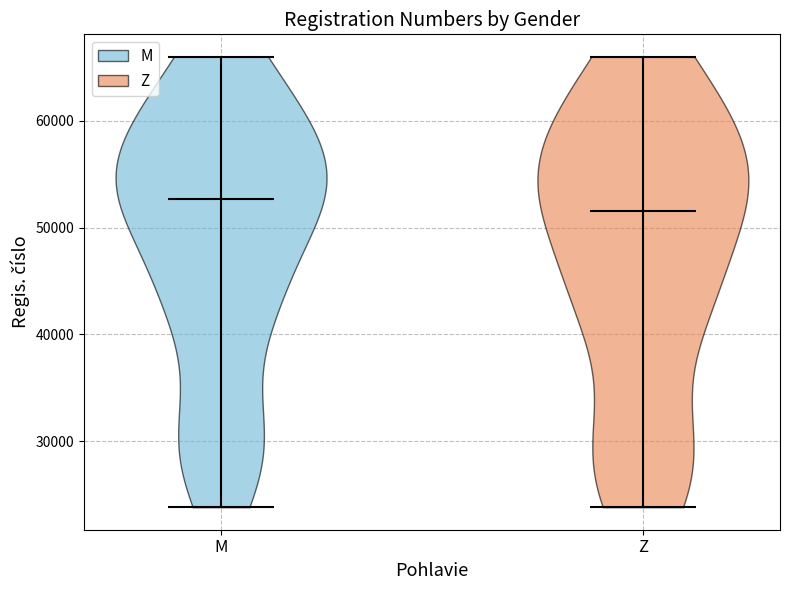

Which violin has the highest median line?

M